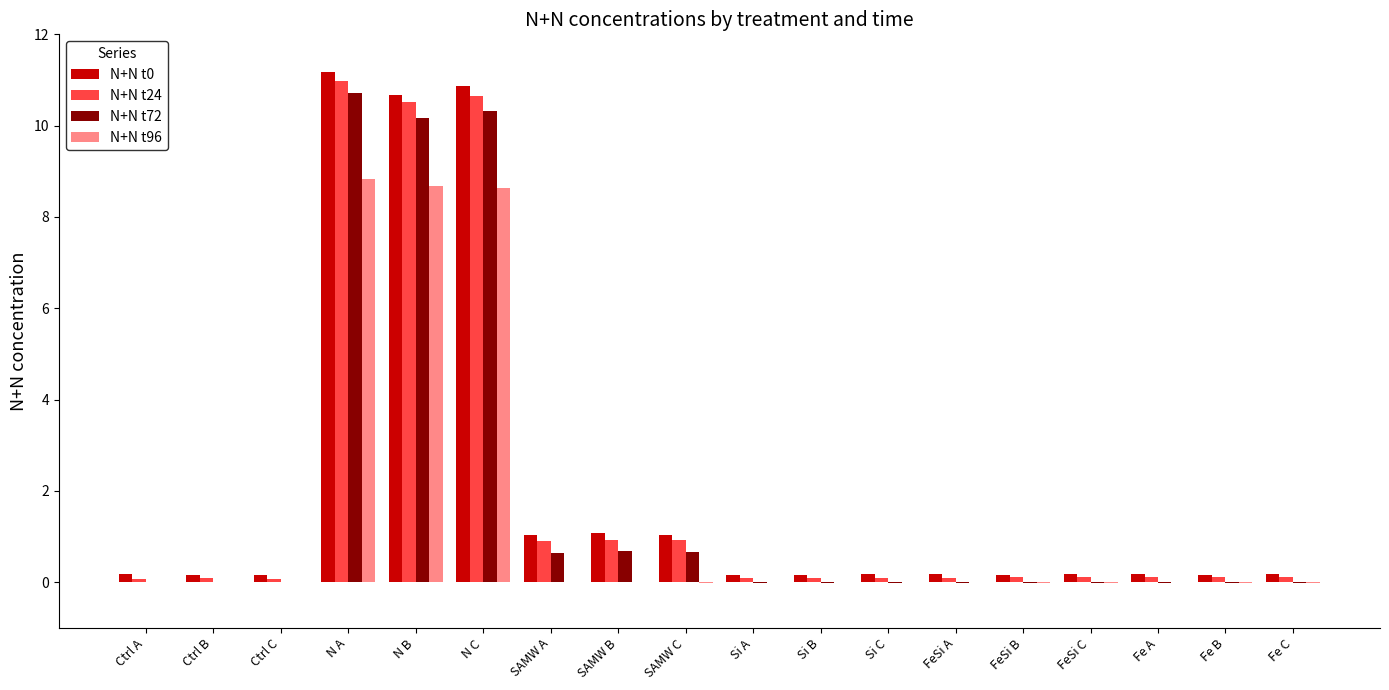

At which category does the chart reach its peak across all series?

N A